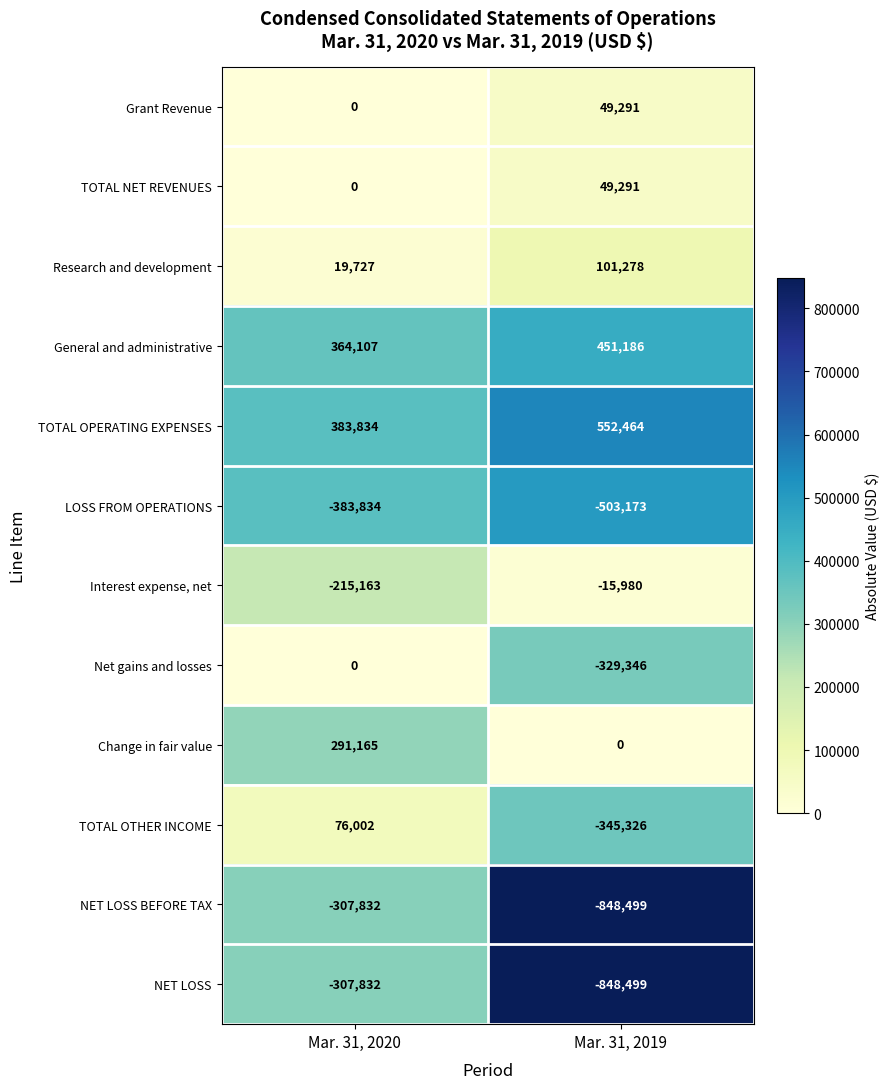

Reading left to right, transcribe all the data shown in this chart.

Grant Revenue: Mar. 31, 2020=0	Mar. 31, 2019=49291
TOTAL NET REVENUES: Mar. 31, 2020=0	Mar. 31, 2019=49291
Research and development: Mar. 31, 2020=19727	Mar. 31, 2019=101278
General and administrative: Mar. 31, 2020=364107	Mar. 31, 2019=451186
TOTAL OPERATING EXPENSES: Mar. 31, 2020=383834	Mar. 31, 2019=552464
LOSS FROM OPERATIONS: Mar. 31, 2020=-383834	Mar. 31, 2019=-503173
Interest expense, net: Mar. 31, 2020=-215163	Mar. 31, 2019=-15980
Net gains and losses: Mar. 31, 2020=0	Mar. 31, 2019=-329346
Change in fair value: Mar. 31, 2020=291165	Mar. 31, 2019=0
TOTAL OTHER INCOME: Mar. 31, 2020=76002	Mar. 31, 2019=-345326
NET LOSS BEFORE TAX: Mar. 31, 2020=-307832	Mar. 31, 2019=-848499
NET LOSS: Mar. 31, 2020=-307832	Mar. 31, 2019=-848499